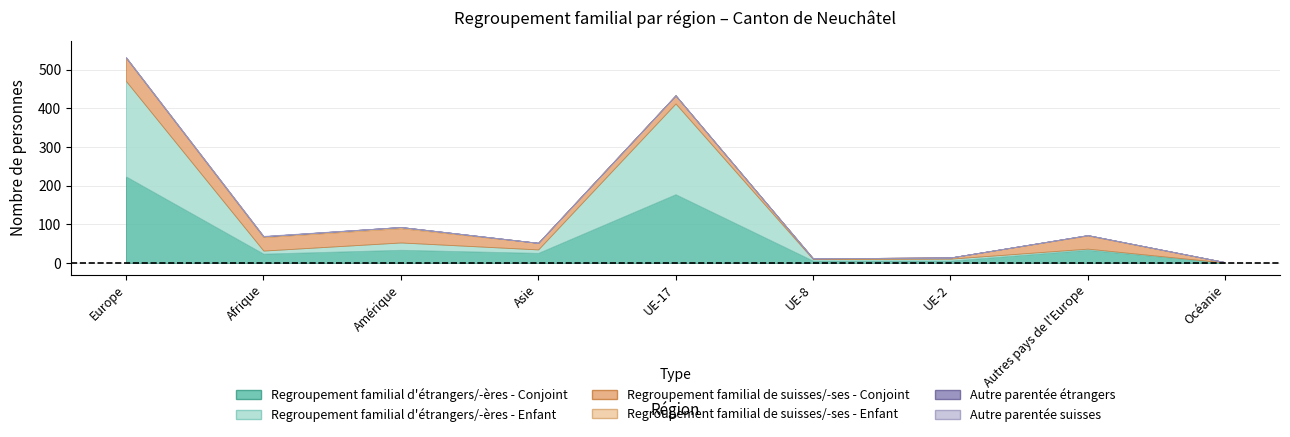

How many values in Regroupement familial d'étrangers/-ères - Enfant are above zero?

8